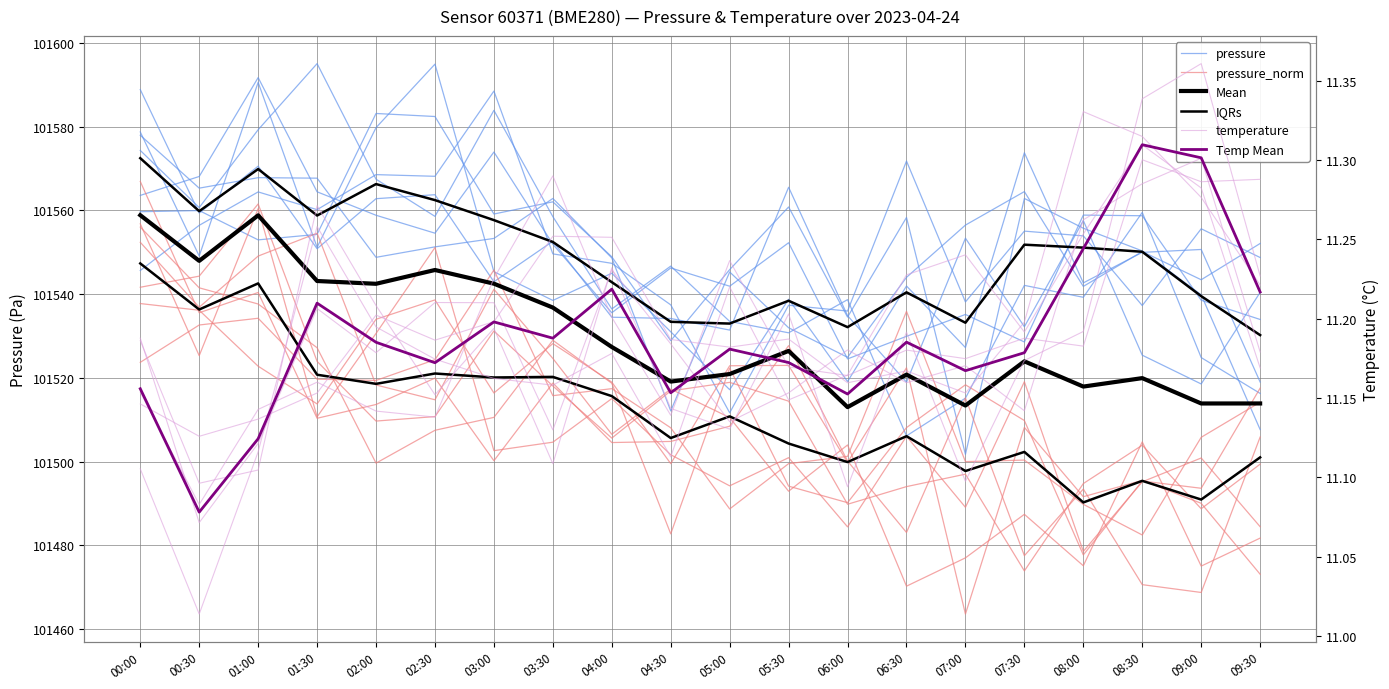

True or false: Mean and IQRs intersect in this chart.

False